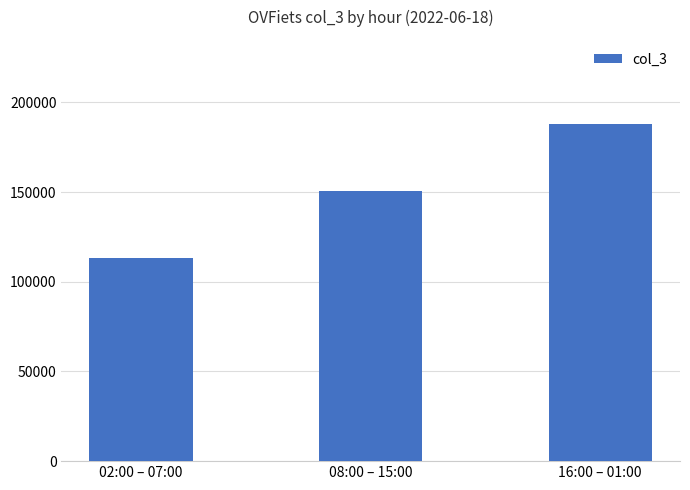

How many bars are there in total?

3